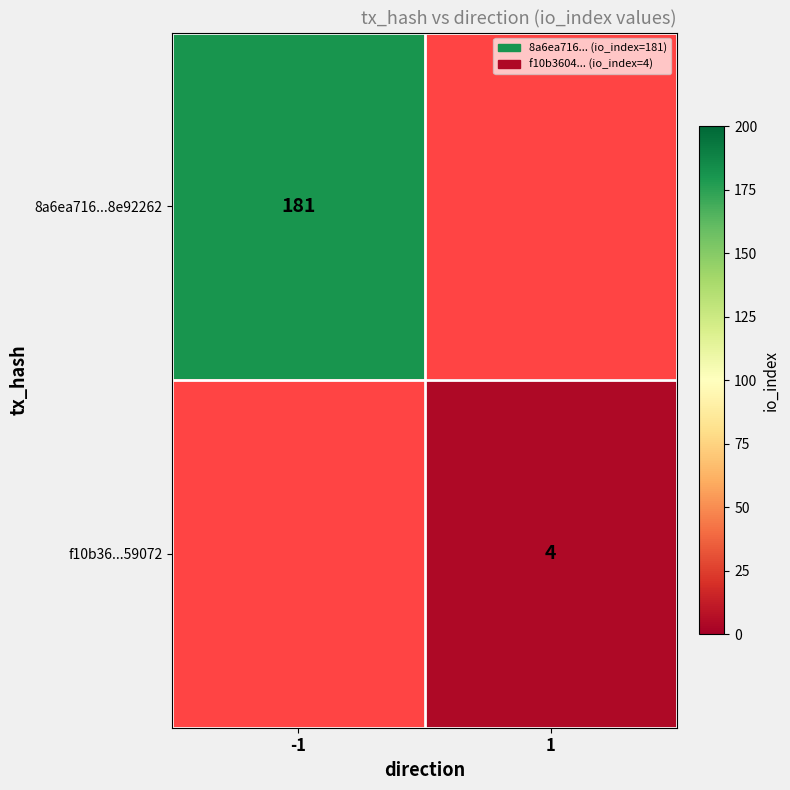

The value of 8a6ea716...8e92262 at -1 is 258. True or false?

False